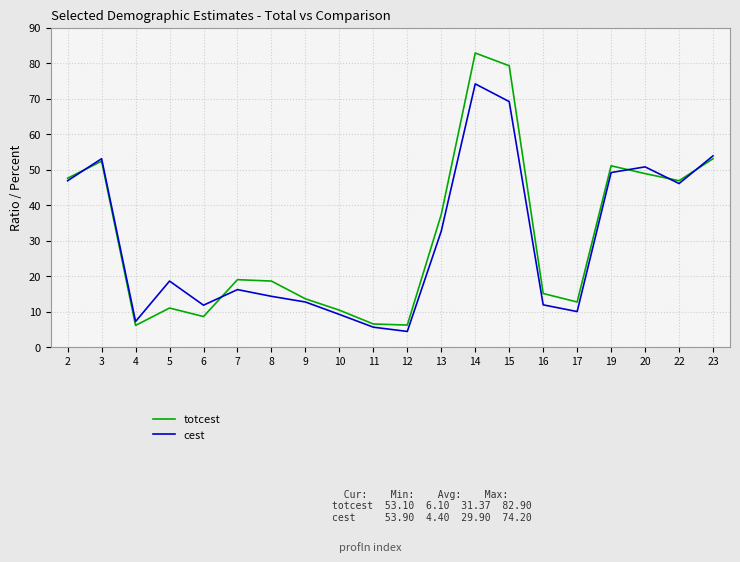

What is the minimum value for cest?

4.4